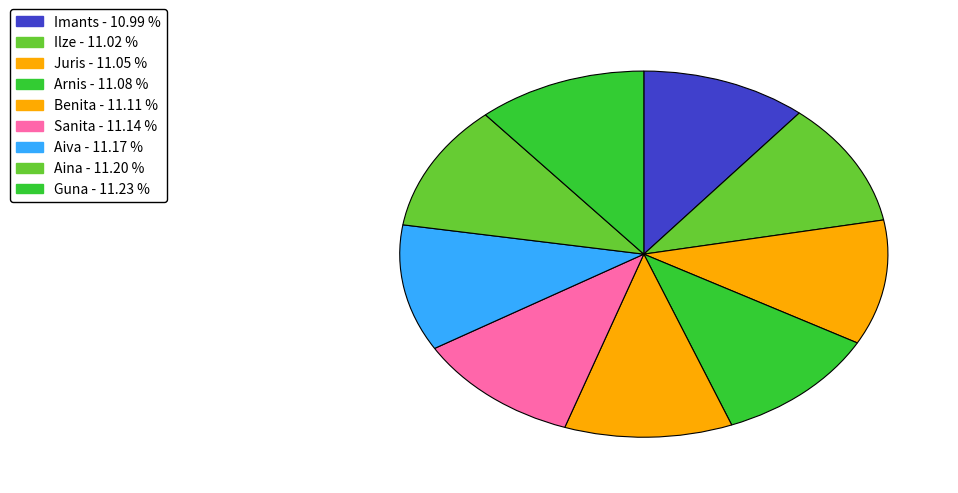

Do Juris and Arnis together represent more than half of the pie?

No